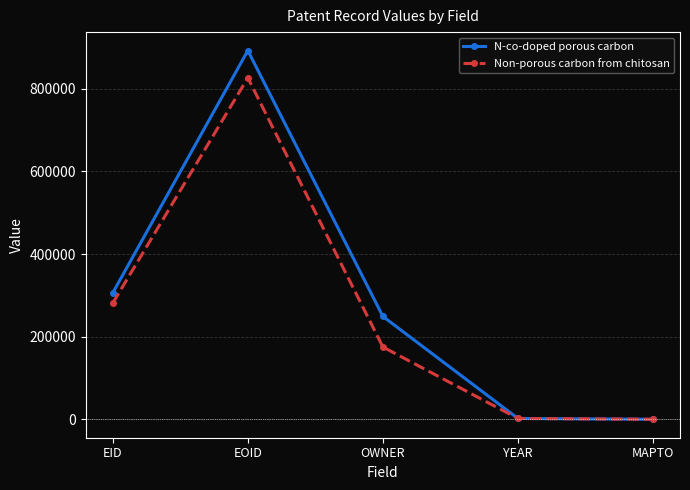

The value of N-co-doped porous carbon at OWNER is 147531. True or false?

False